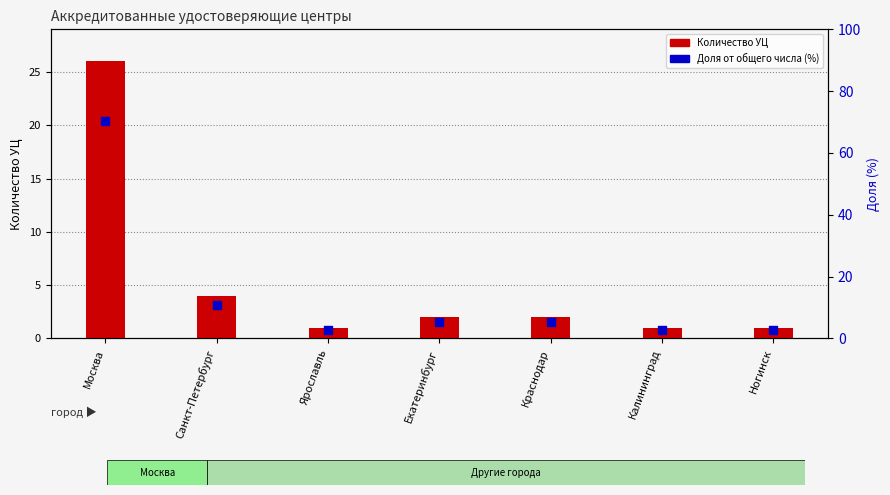

At which category is the sum across all series the highest?

Москва